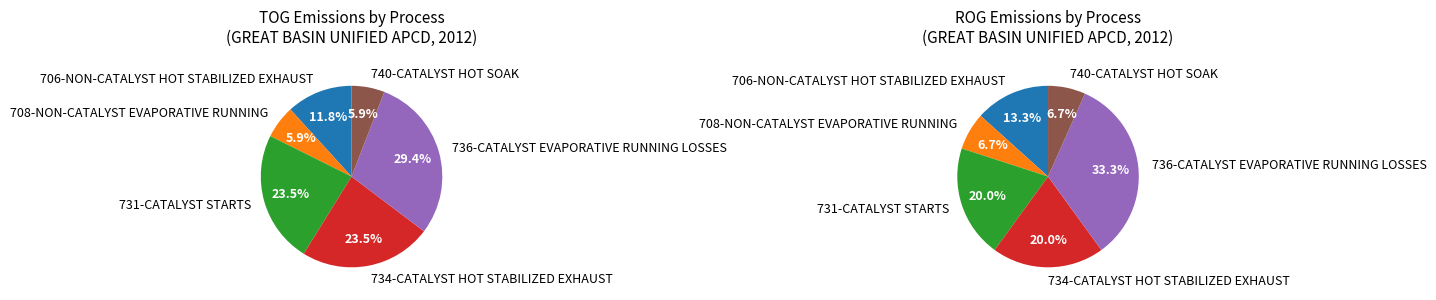

Which slice is the largest?

736-CATALYST EVAPORATIVE RUNNING LOSSES